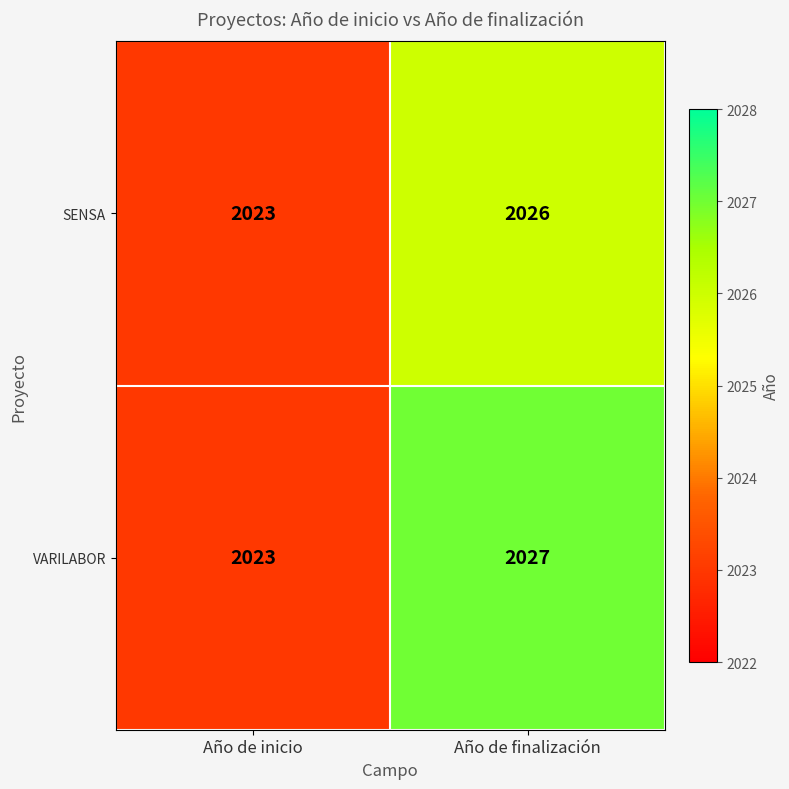

At which category is the sum across all series the highest?

Año de finalización